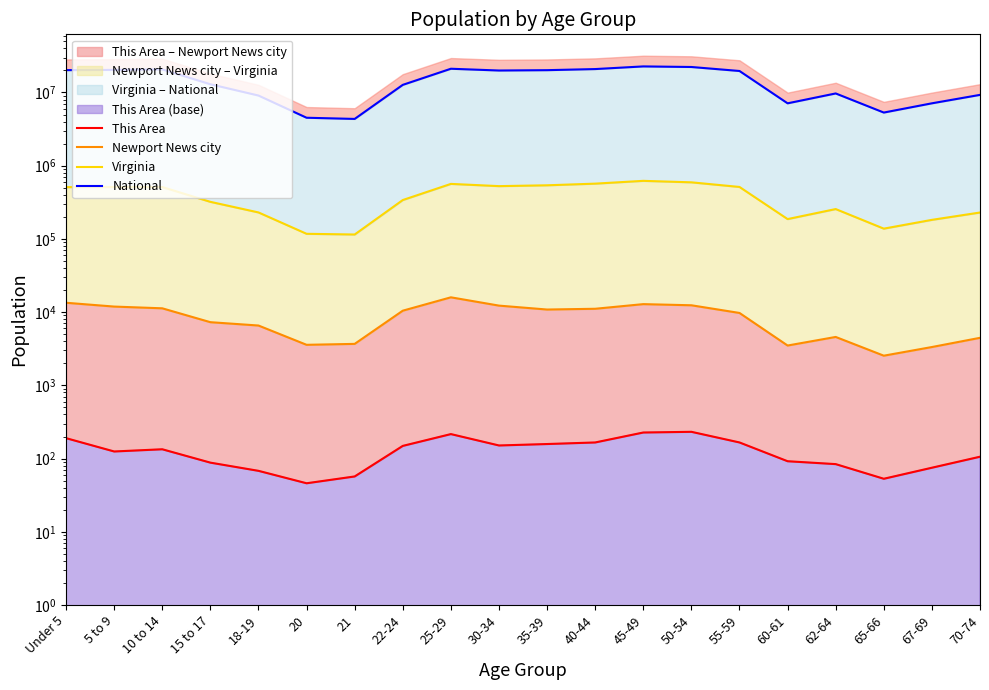

What is the average value of the Newport News city series?

8592